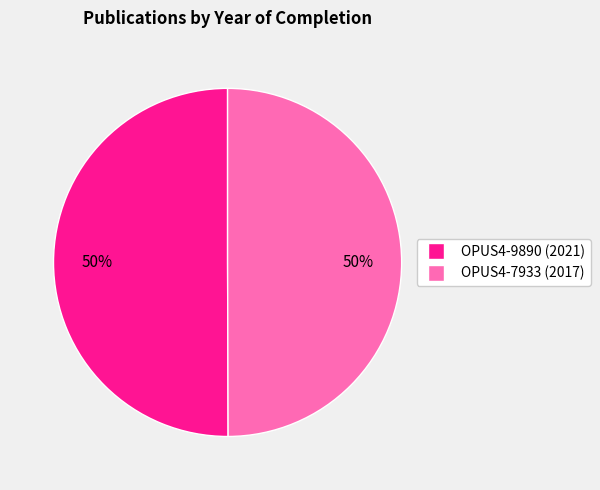

What is the ratio of the value at OPUS4-7933 to the value at OPUS4-9890?

1.0